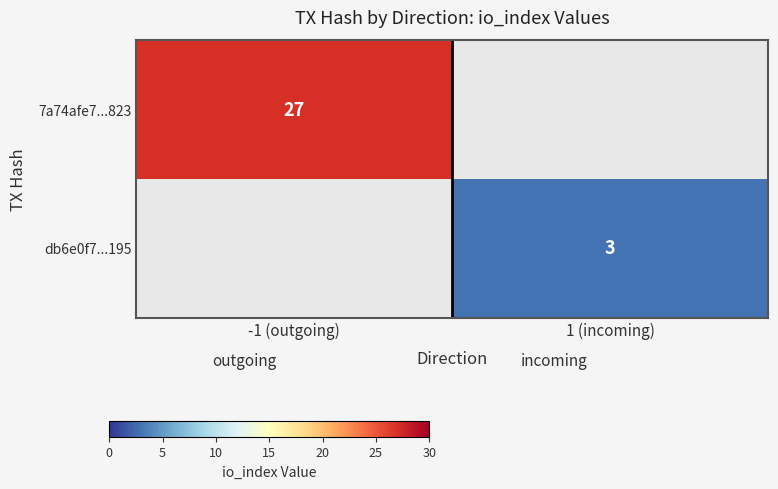

What is the minimum value shown in the chart?

3.0